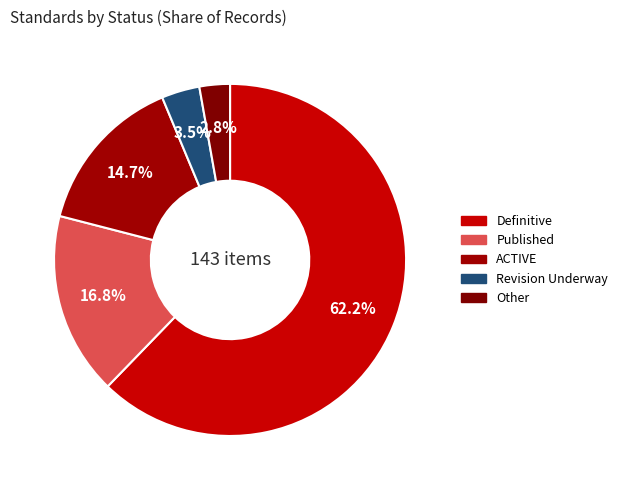

True or false: Other accounts for 1% of the total.

False